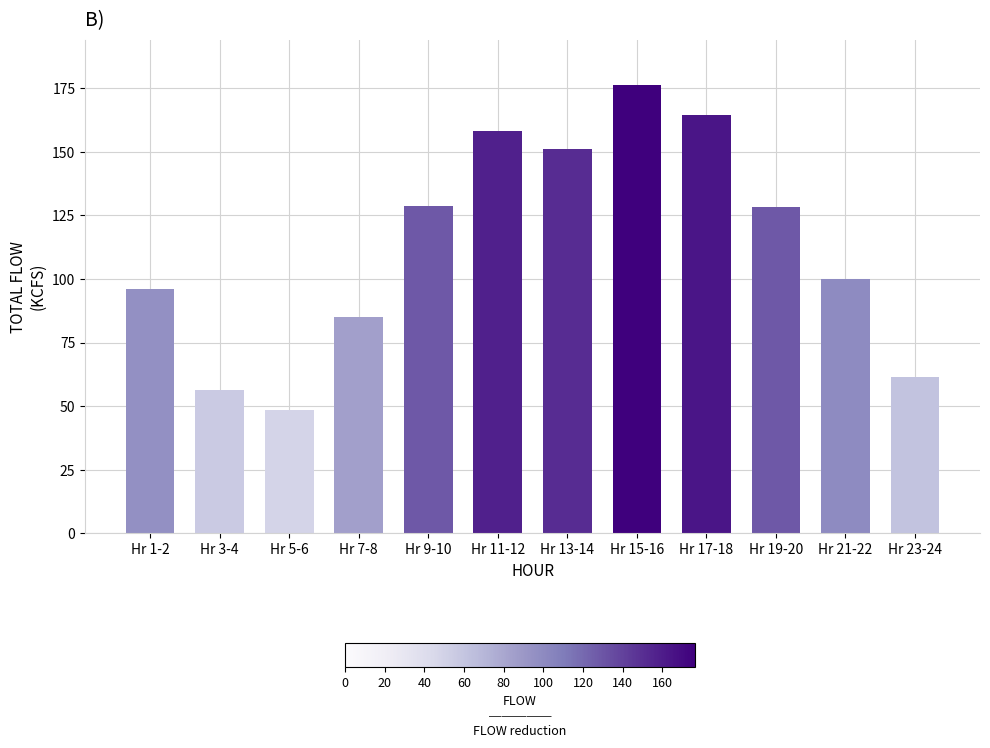

At which category does the chart reach its peak across all series?

Hr 15-16